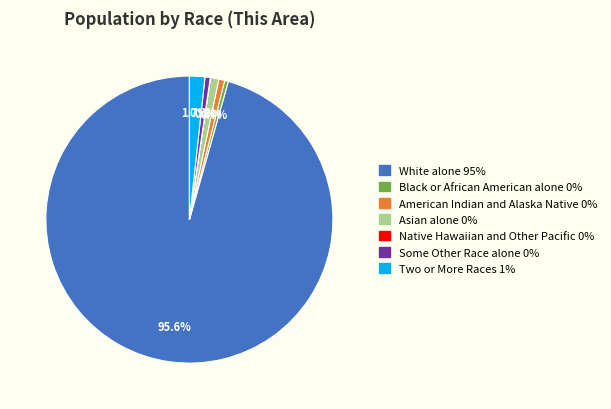

Which slice represents more than half of the pie?

White alone